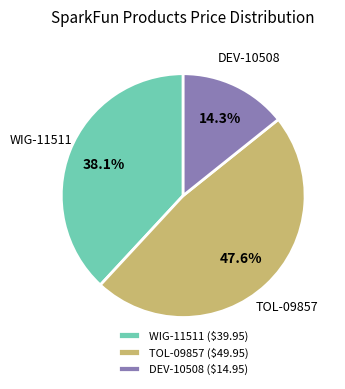

Combined, do WIG-11511 and DEV-10508 account for over 50%?

Yes